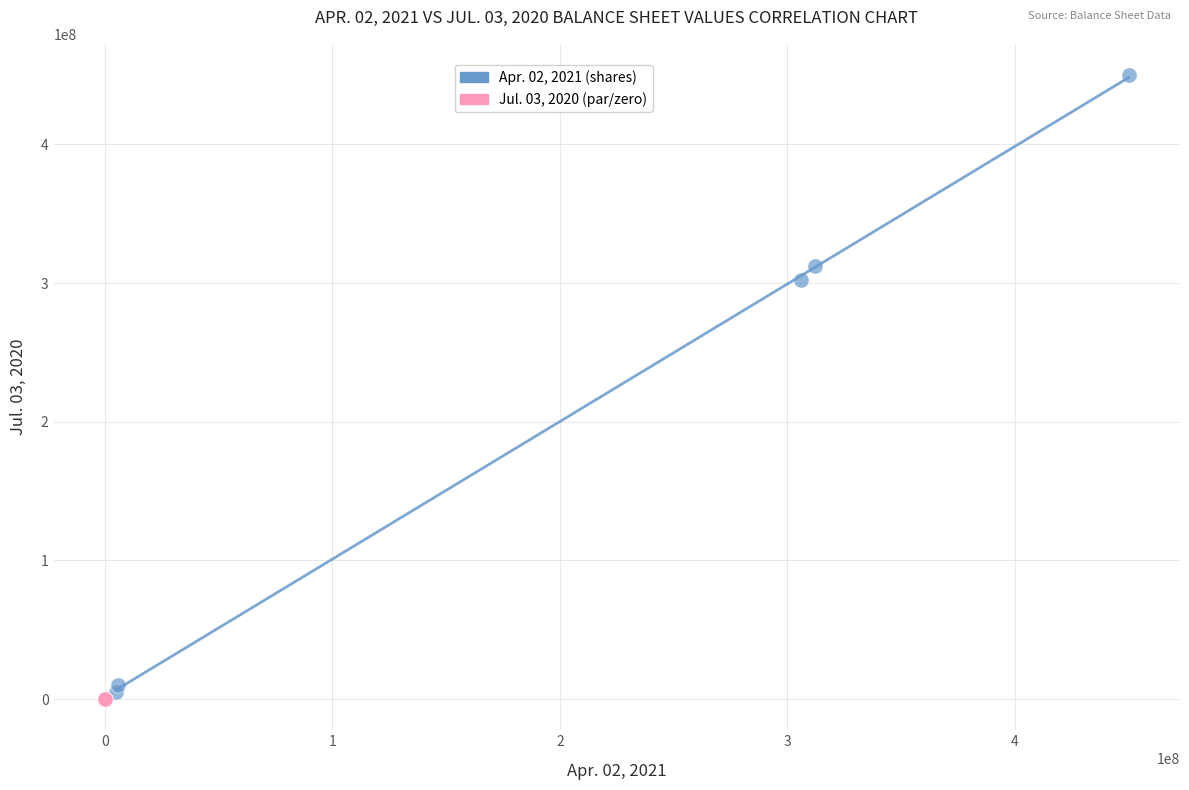

Which series has the widest spread of Y values?

Apr. 02, 2021 (shares)